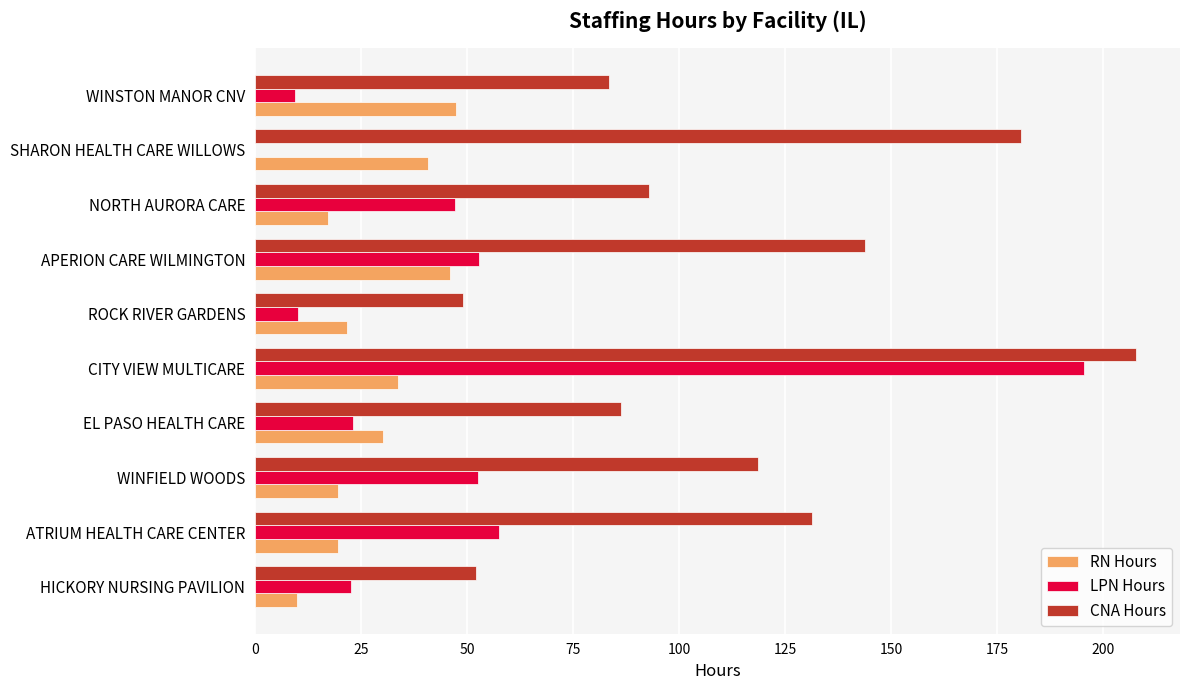

Is it true that CNA Hours equals 52.2 at HICKORY NURSING PAVILION?

True